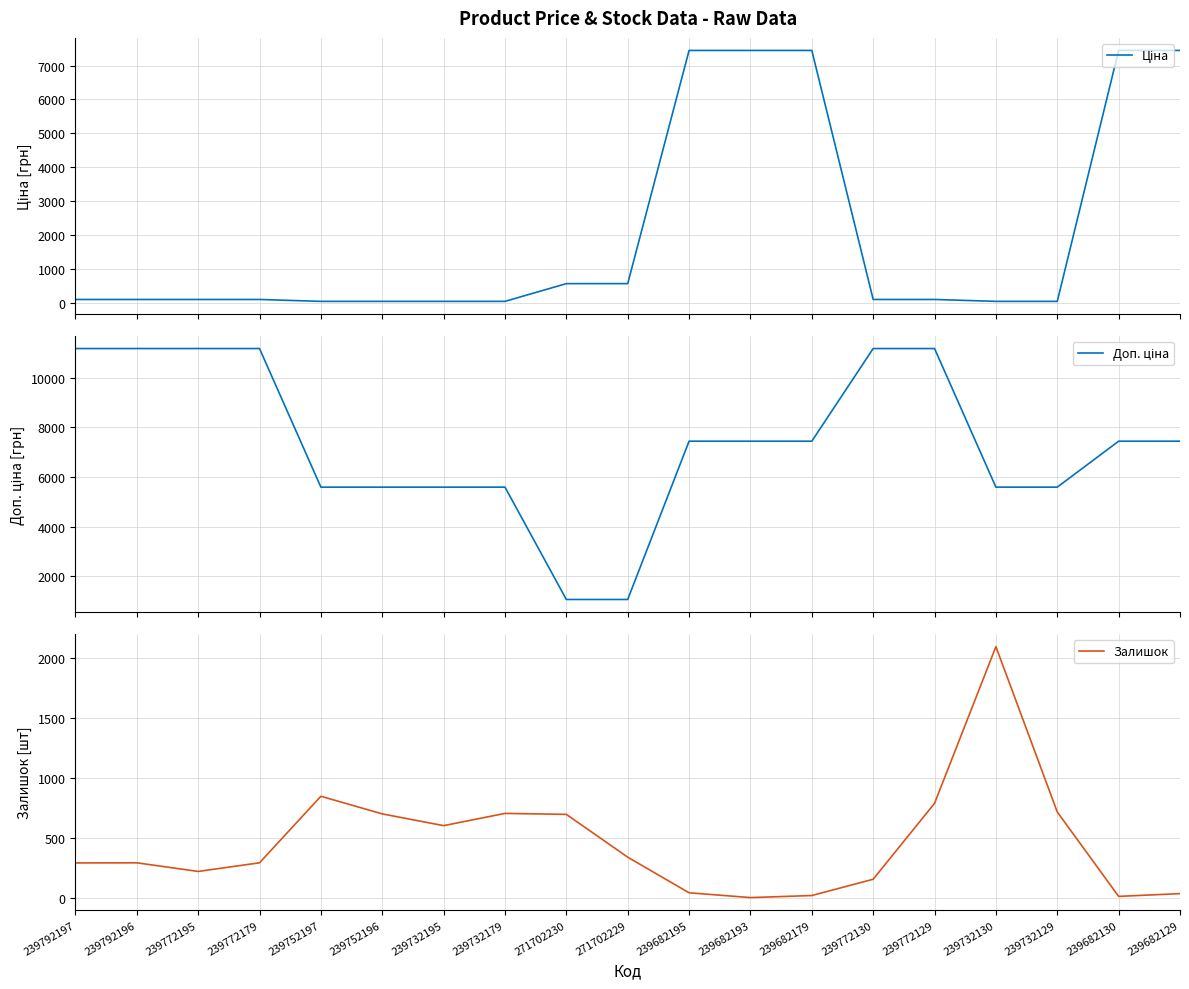

How many Доп. ціна values are between 5591 and 11182?

17